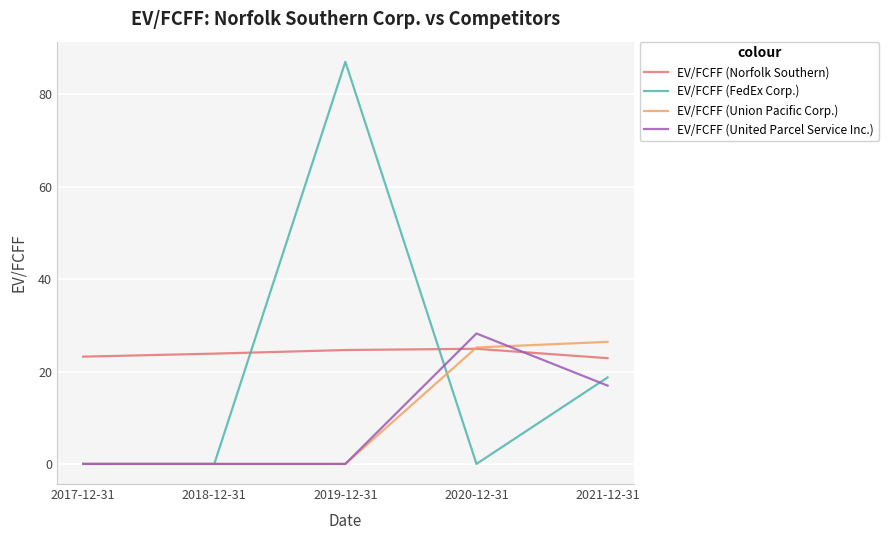

At how many categories does at least one series exceed 0?

5